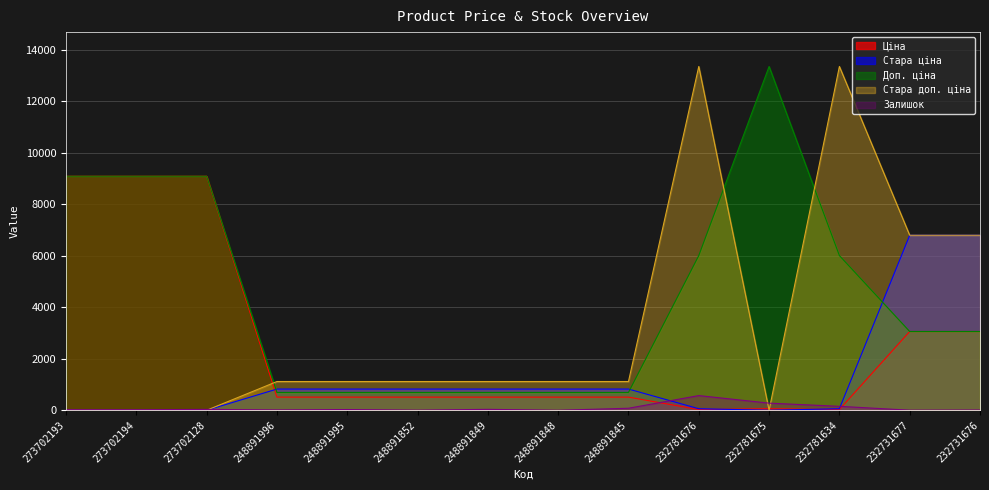

At which label does Доп. ціна reach its minimum?

248891996